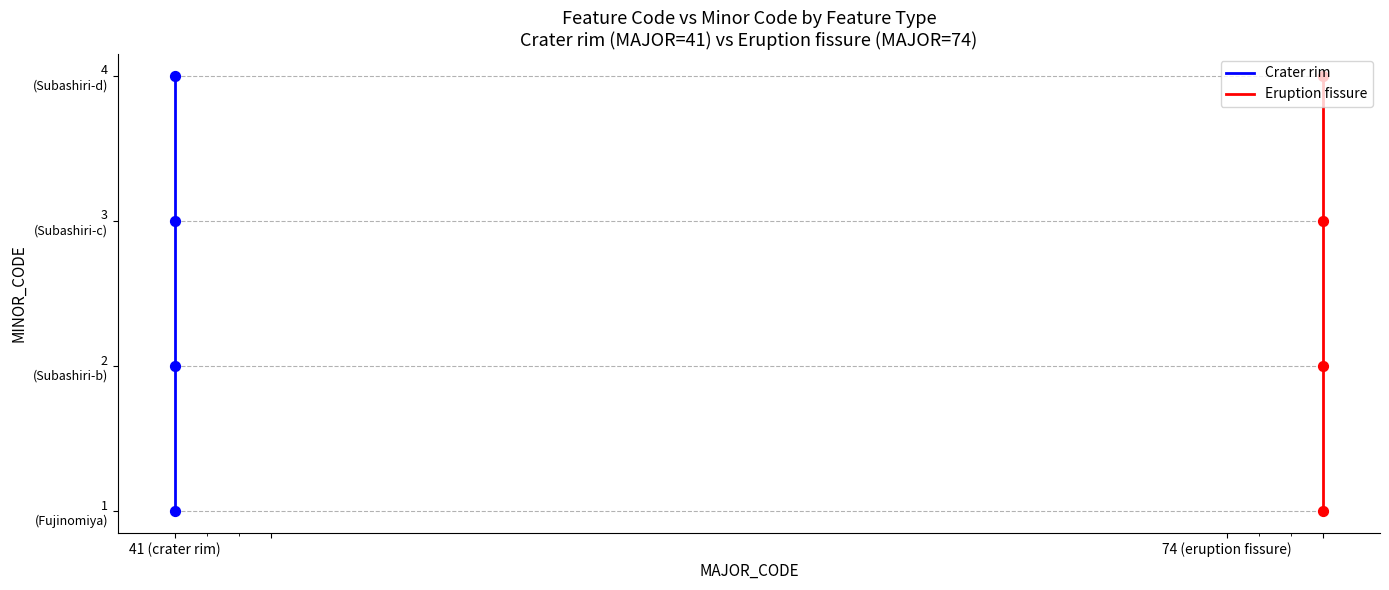

What is the total value across all series at 41 (crater rim)?

8